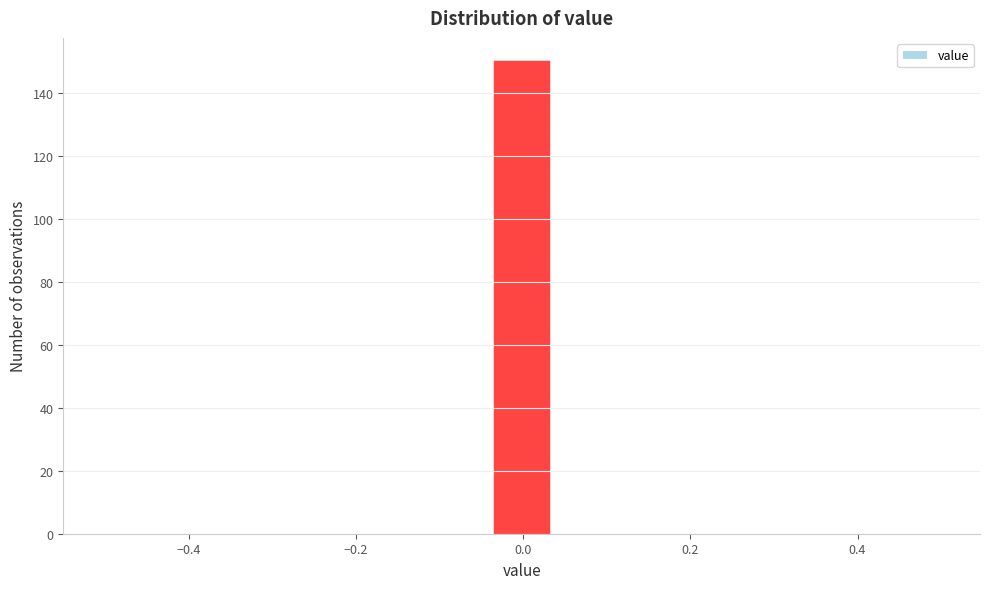

Around what value on the x-axis is the tallest bar? Give the approximate position of its centre, as read against the axis.

0.00